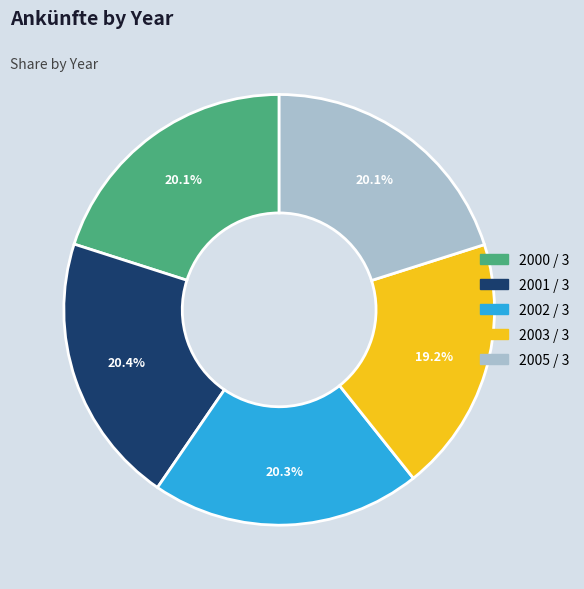

Is it true that 2005 / 3 is 7% of the pie?

False